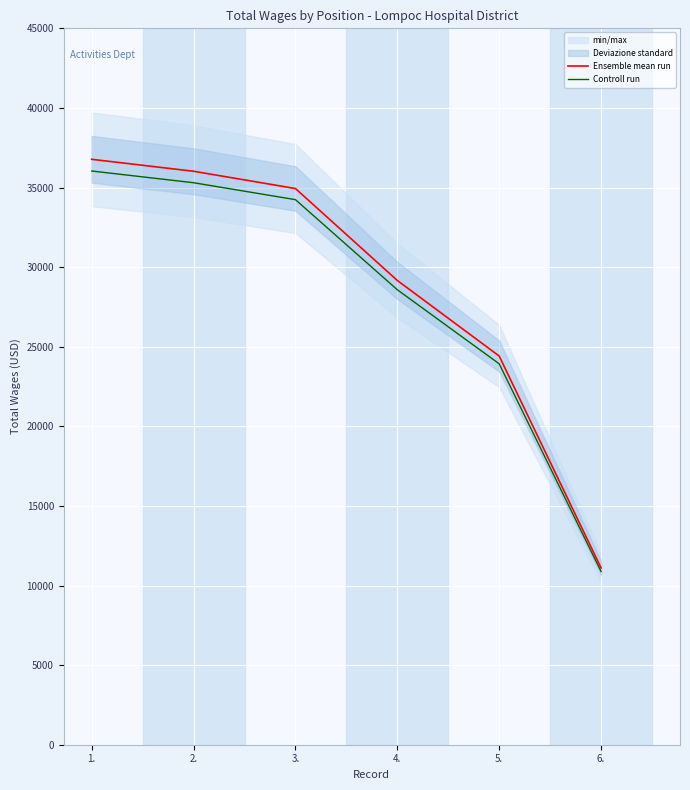

True or false: Controll run and Ensemble mean run cross at least once.

False